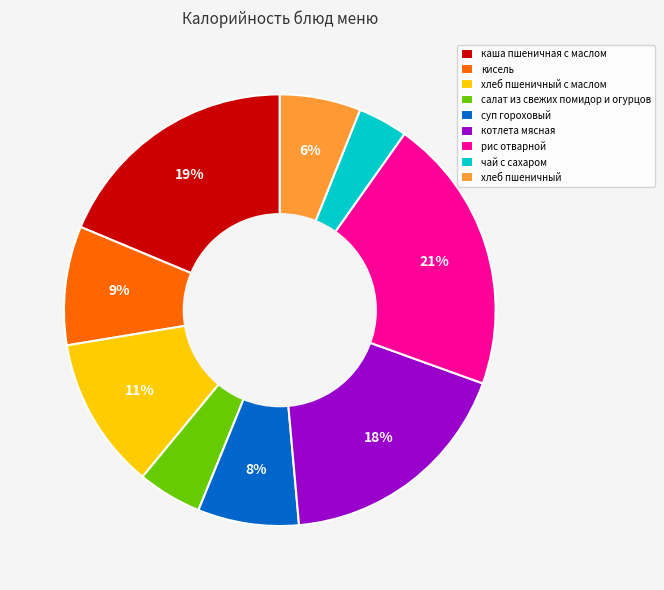

To the nearest percent, what is the difference between the largest and smallest slice percentages?

17%